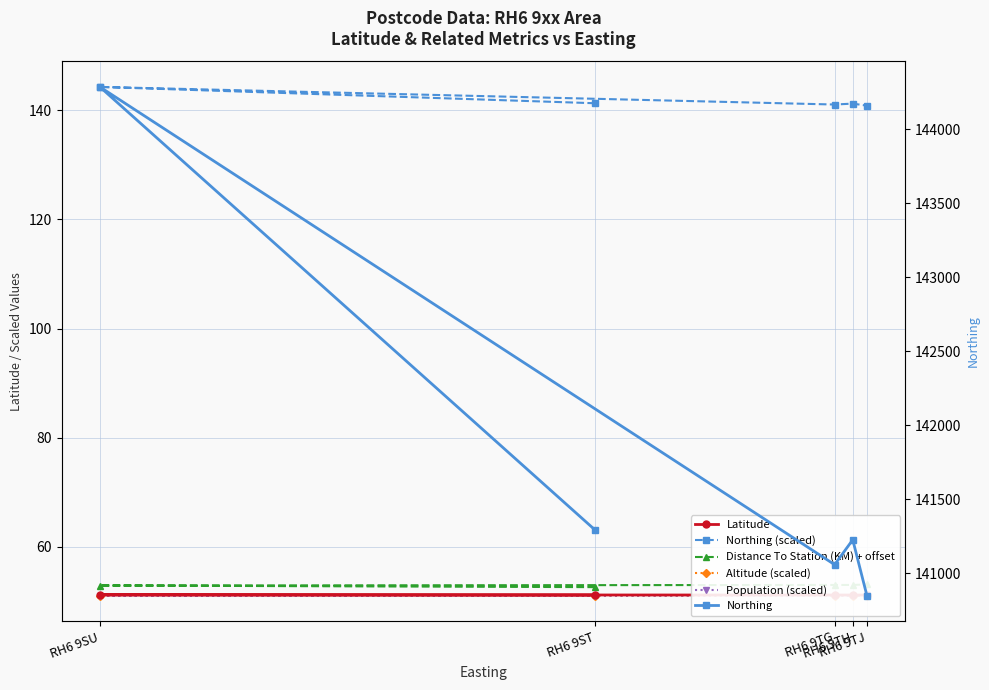

What is the minimum value for Northing (scaled)?

140.8